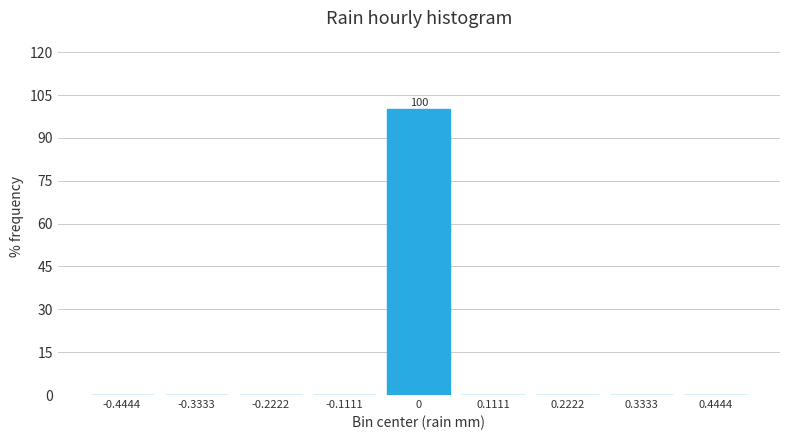

Over which range of the x-axis is the bar tallest?

-0.06 to 0.06